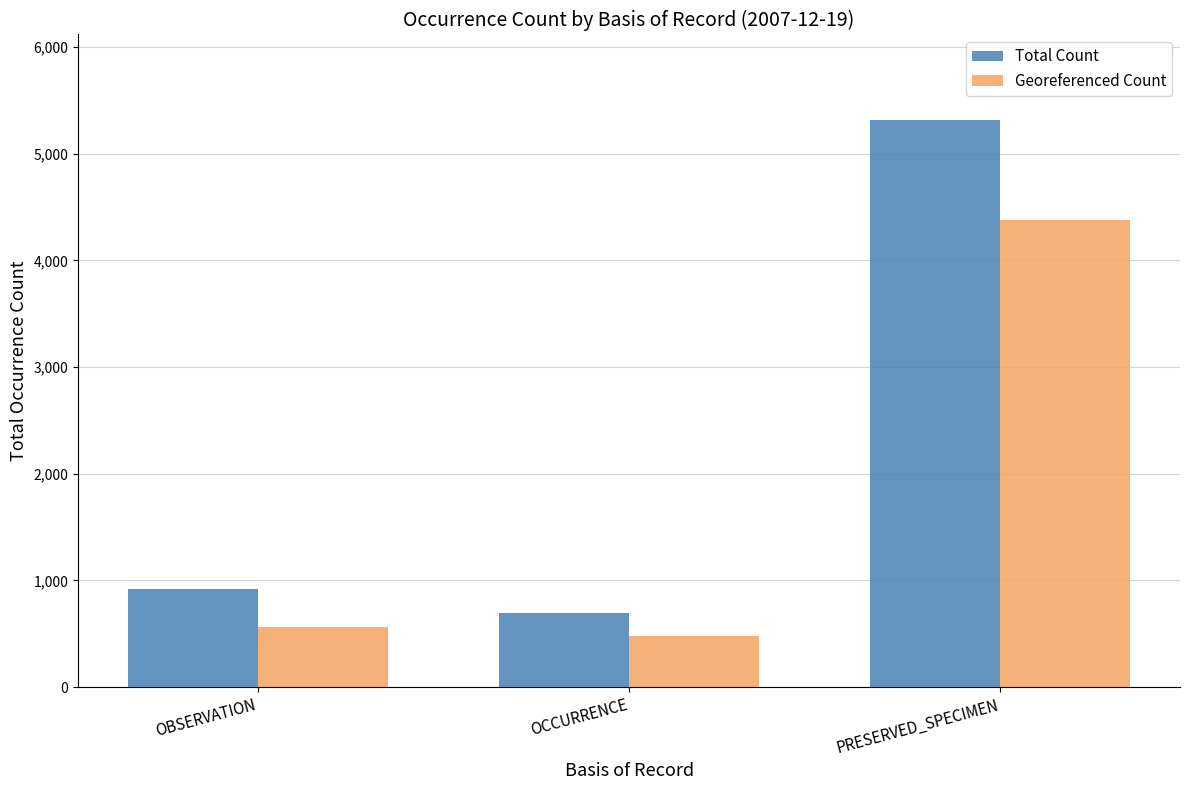

What are all the series names shown in the legend?

Total Count, Georeferenced Count